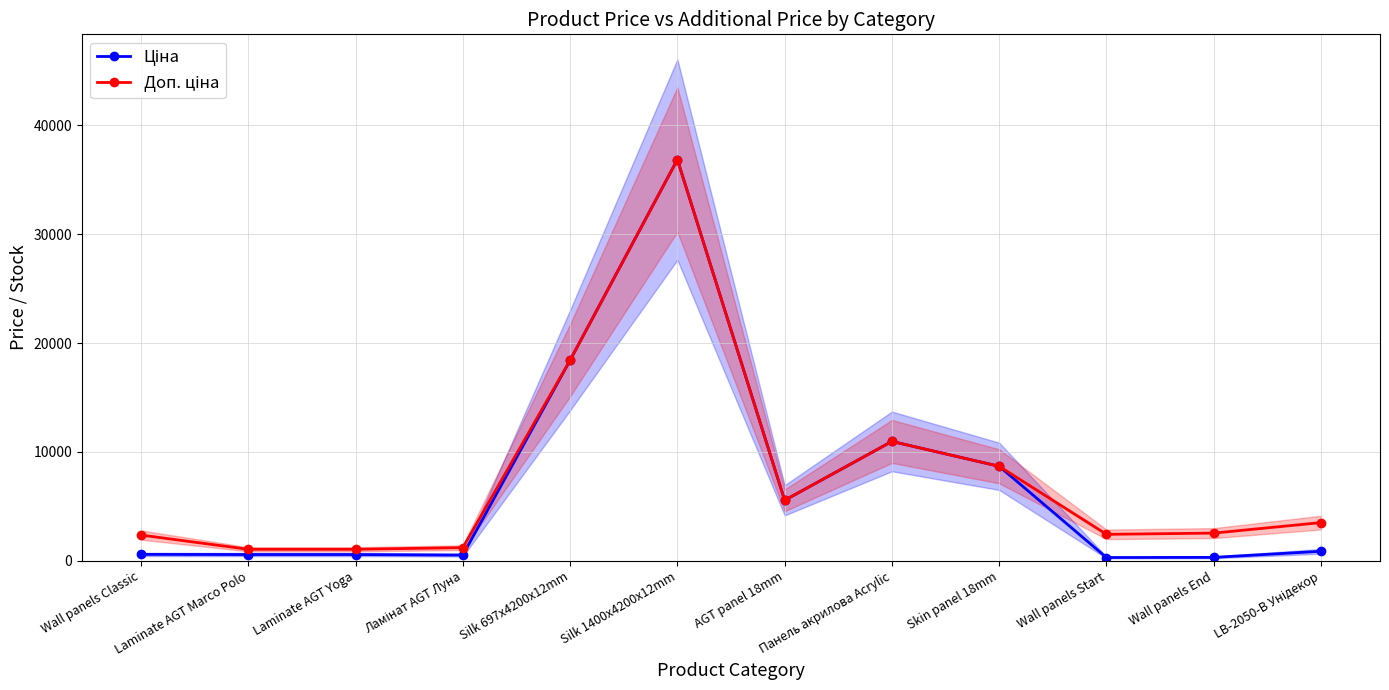

Between AGT panel 18mm and LB-2050-В Унідекор, which series saw the biggest shift?

Ціна